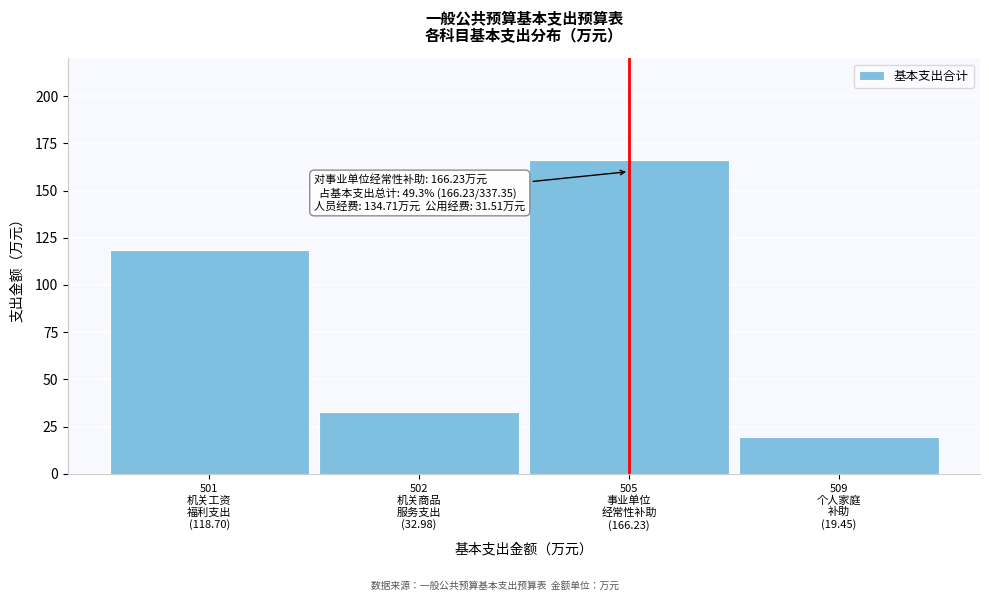

What is the maximum value shown in the chart?

166.2